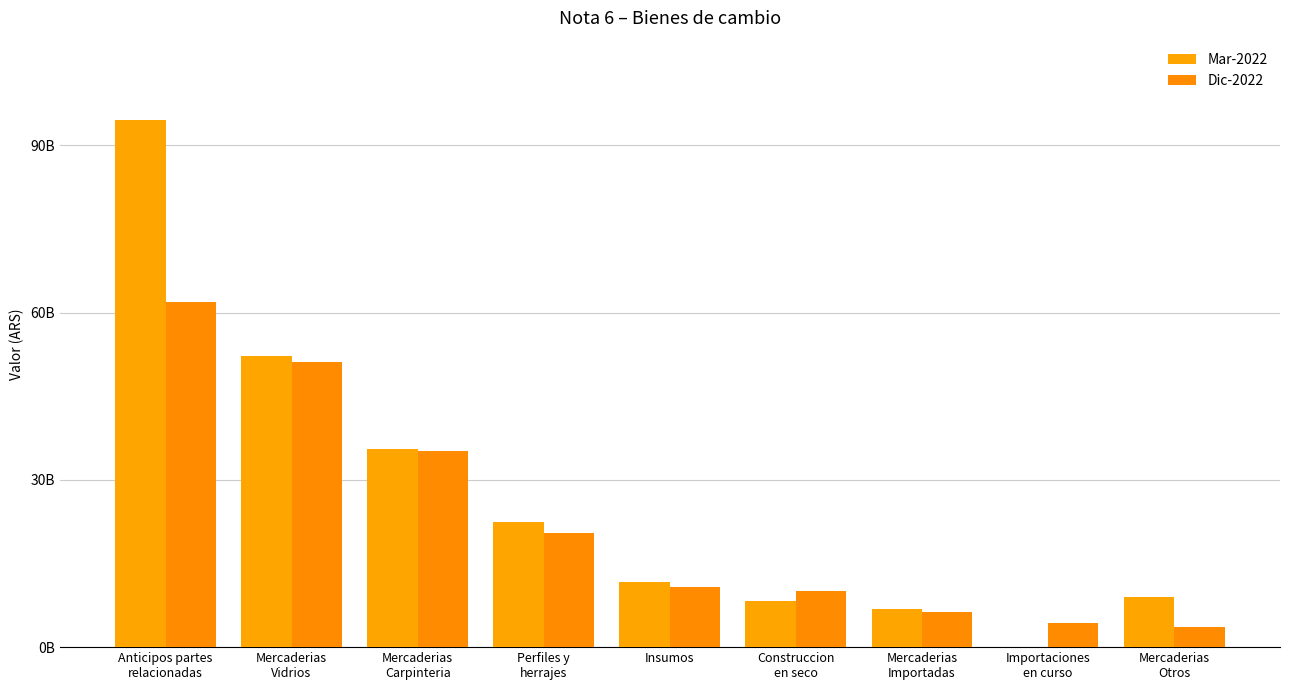

Are the bars grouped side by side (vs. stacked)?

Yes